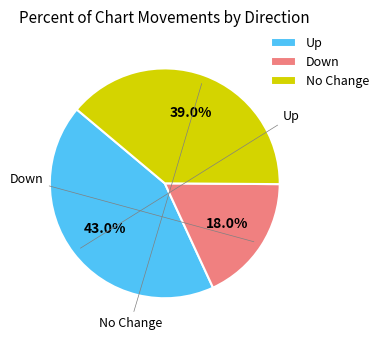

Rank the categories by value from lowest to highest.

Down, No Change, Up